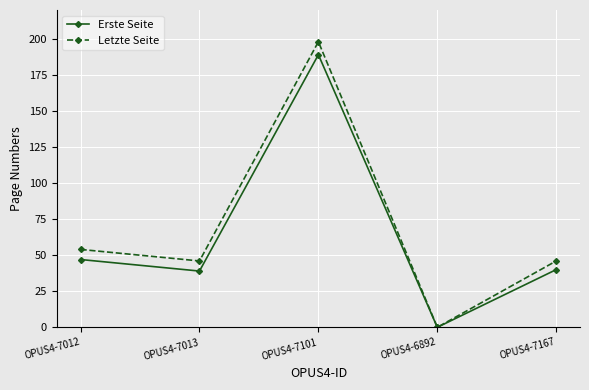

Where is the first local minimum for Letzte Seite?

OPUS4-7013